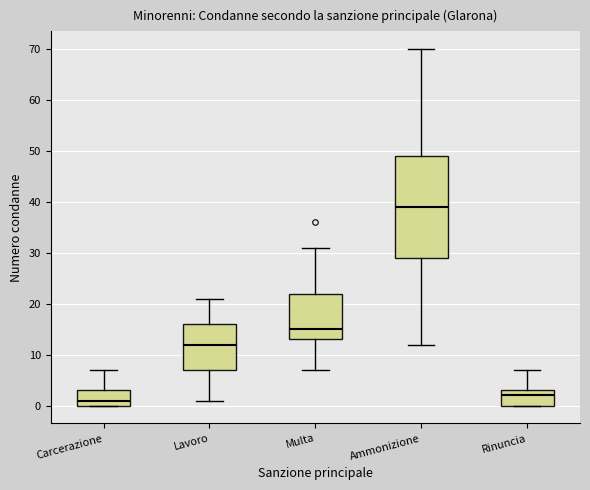

Where does the median line of the box for Multa sit on the y-axis? The values are not printed on the chart, so give them approximately, as read against the axis.

15